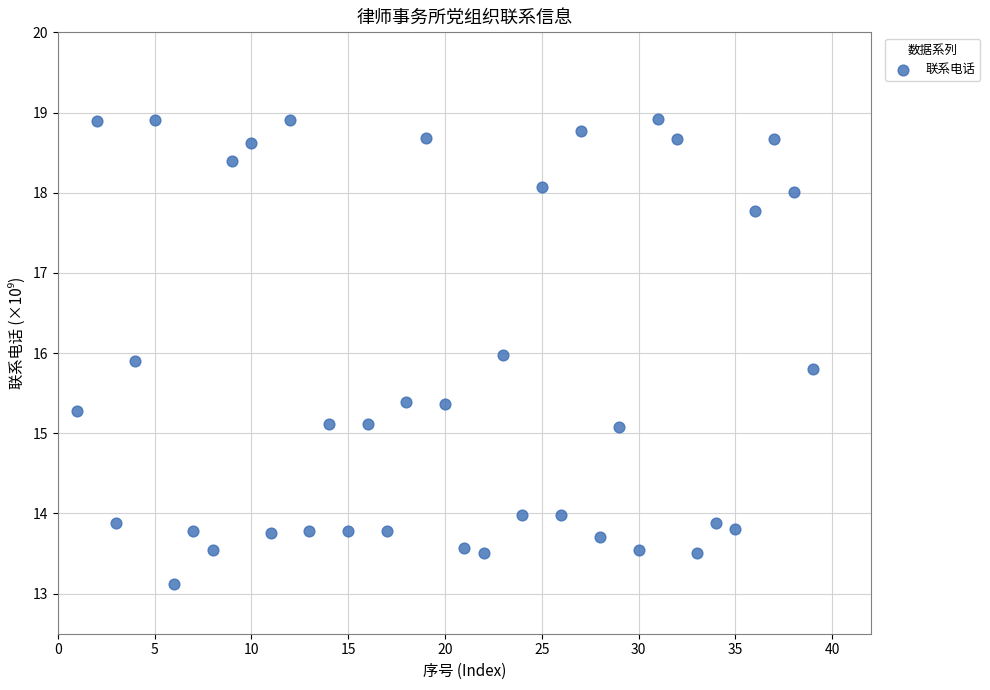

What is the range of X values (max minus min)?

38.0